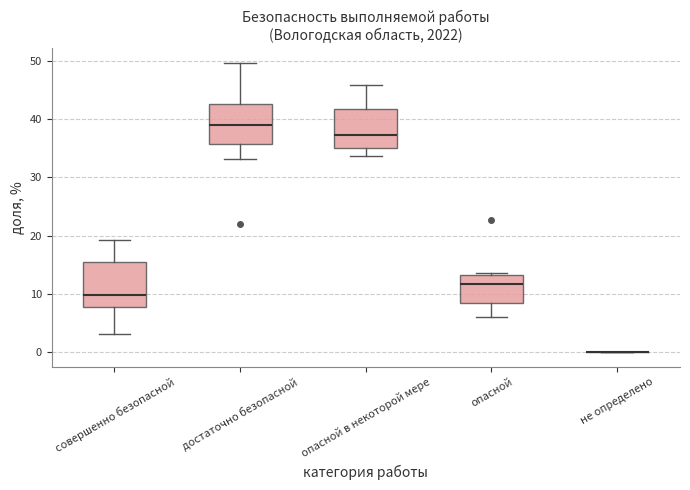

Where is the upper edge of the box for совершенно безопасной on the y-axis? The values are not printed on the chart, so give them approximately, as read against the axis.

16